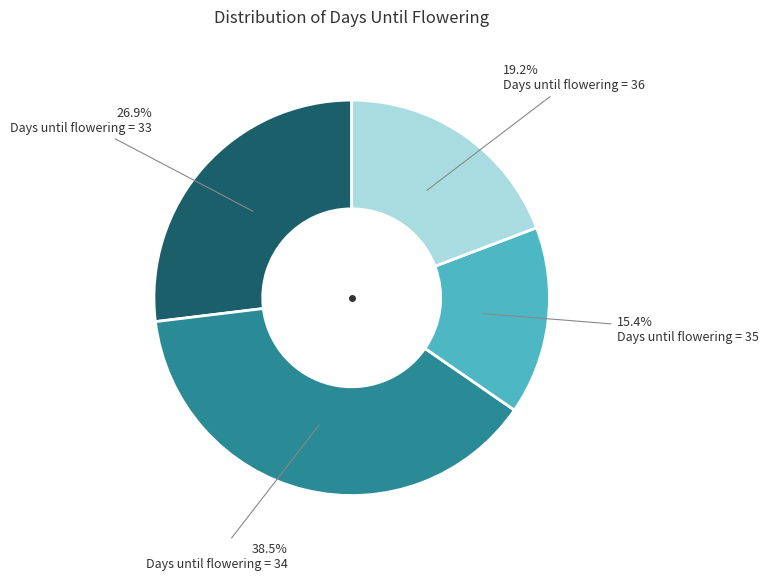

Is there a majority slice in this chart?

No